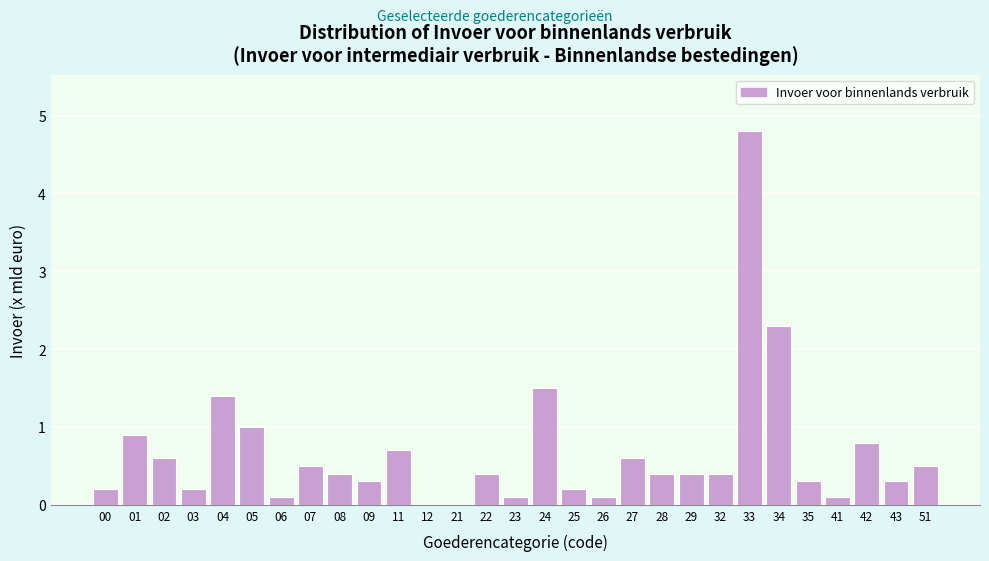

Reading left to right, what are all the values shown in this chart?

00=0.2	01=0.9	02=0.6	03=0.2	04=1.4	05=1.0	06=0.1	07=0.5	08=0.4	09=0.3	11=0.7	12=0.0	21=0.0	22=0.4	23=0.1	24=1.5	25=0.2	26=0.1	27=0.6	28=0.4	29=0.4	32=0.4	33=4.8	34=2.3	35=0.3	41=0.1	42=0.8	43=0.3	51=0.5